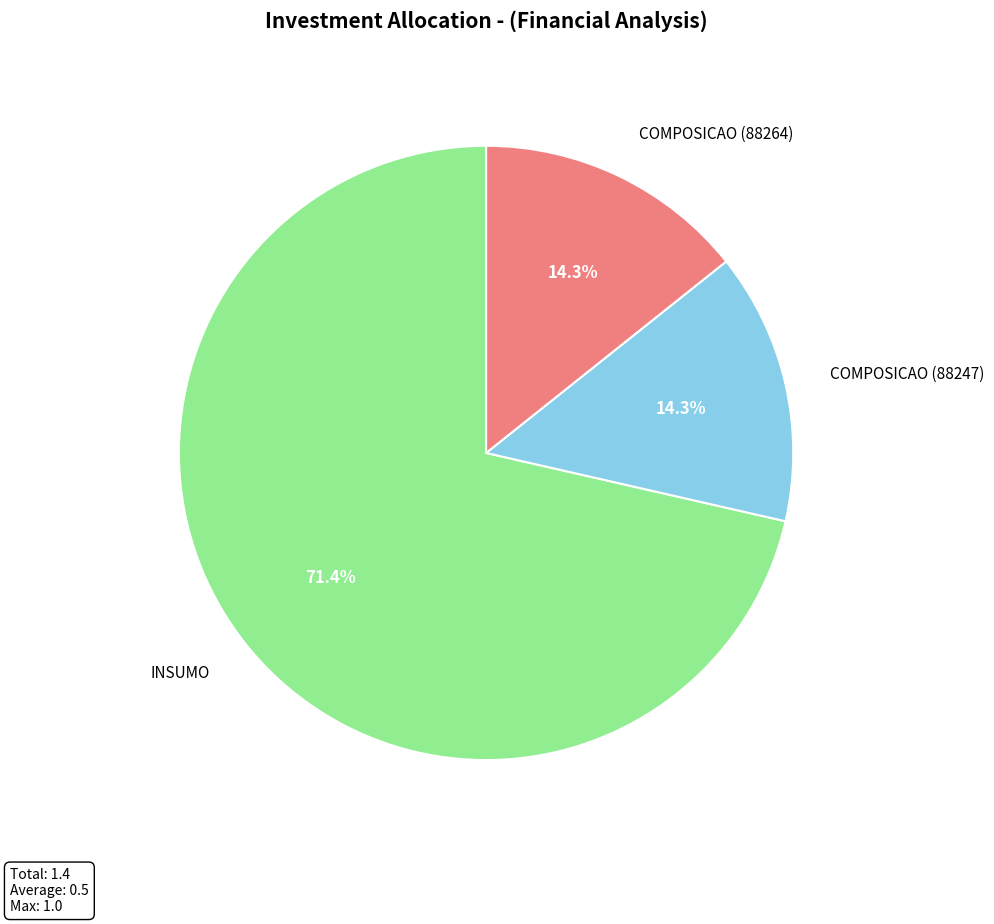

Does any single category account for the majority?

Yes